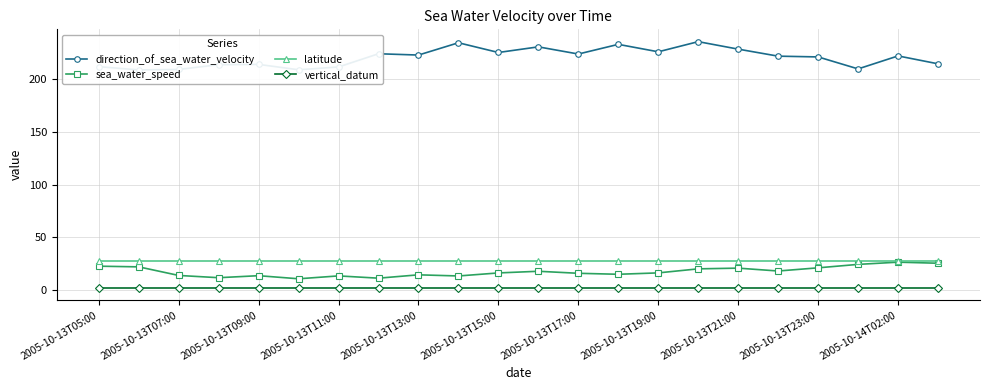

Reading left to right, extract all data points from this chart.

direction_of_sea_water_velocity: 211.7	208.6	209.1	213.6	213.9	208.8	211.4	224.0	222.7	234.4	225.2	230.5	223.7	232.9	225.8	235.4	228.3	221.7	220.9	209.6	221.9	214.4
sea_water_speed: 22.6	21.9	13.8	11.6	13.5	10.6	13.3	11.2	14.4	13.3	16.2	17.7	15.8	14.9	16.2	20.0	20.7	18.0	21.0	24.3	26.4	25.4
latitude: 27.9	27.9	27.9	27.9	27.9	27.9	27.9	27.9	27.9	27.9	27.9	27.9	27.9	27.9	27.9	27.9	27.9	27.9	27.9	27.9	27.9	27.9
vertical_datum: 2.0	2.0	2.0	2.0	2.0	2.0	2.0	2.0	2.0	2.0	2.0	2.0	2.0	2.0	2.0	2.0	2.0	2.0	2.0	2.0	2.0	2.0